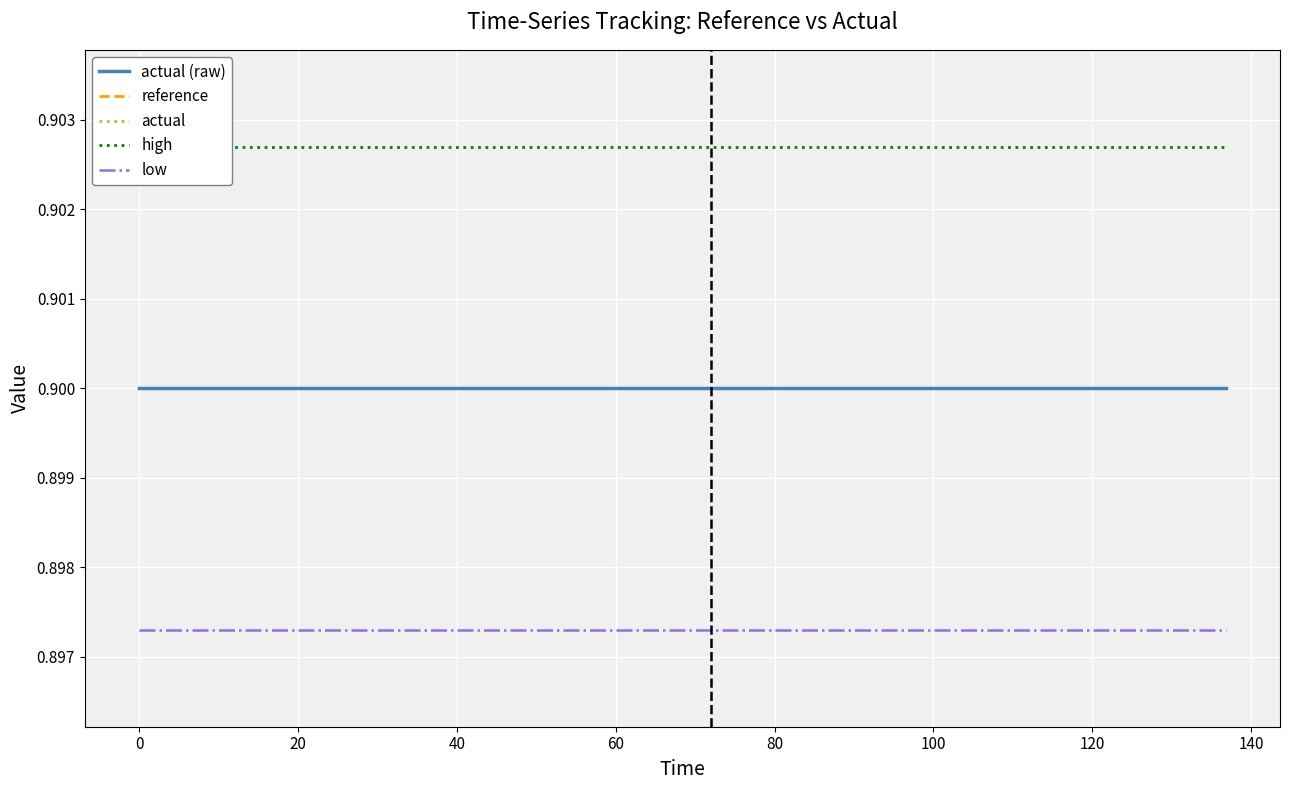

True or false: low and actual intersect in this chart.

False